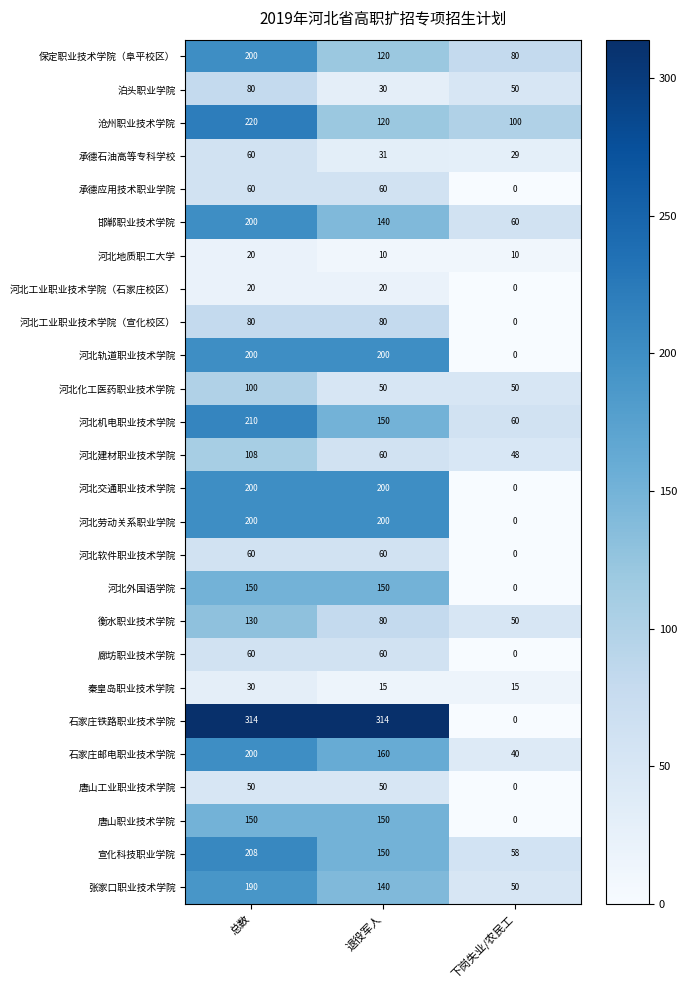

The value of 河北软件职业技术学院 at 总数 is 18. True or false?

False